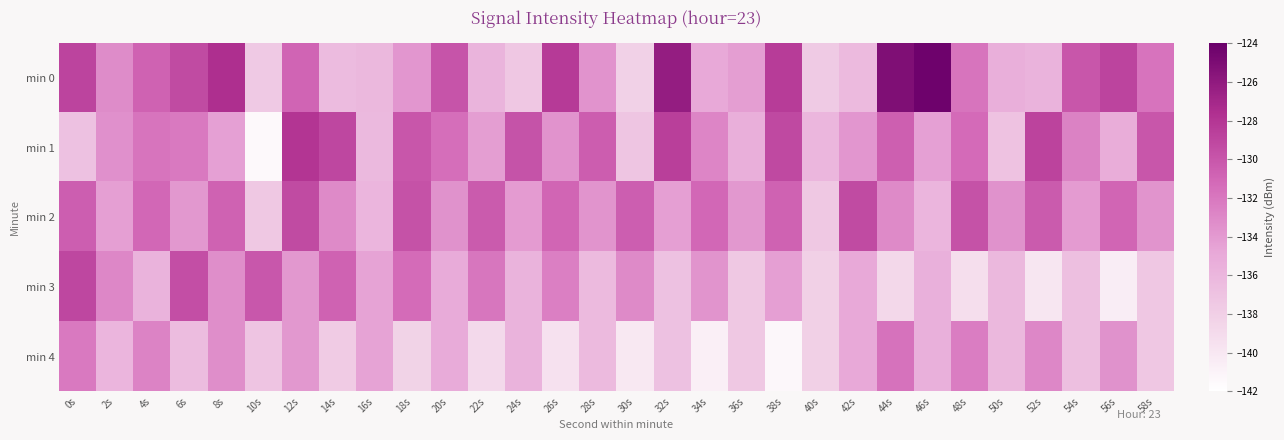

What is the spread (max minus min) of values at 26s?

11.2